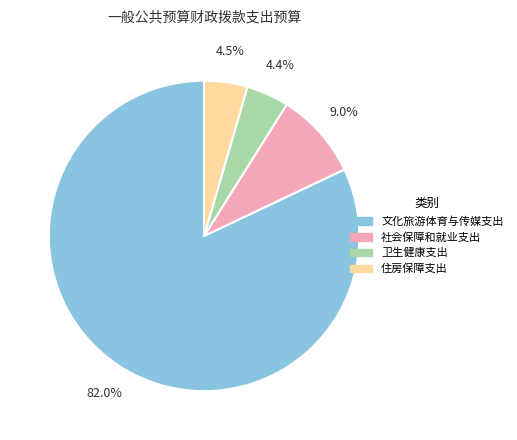

What is the largest slice in the pie chart?

文化旅游体育与传媒支出